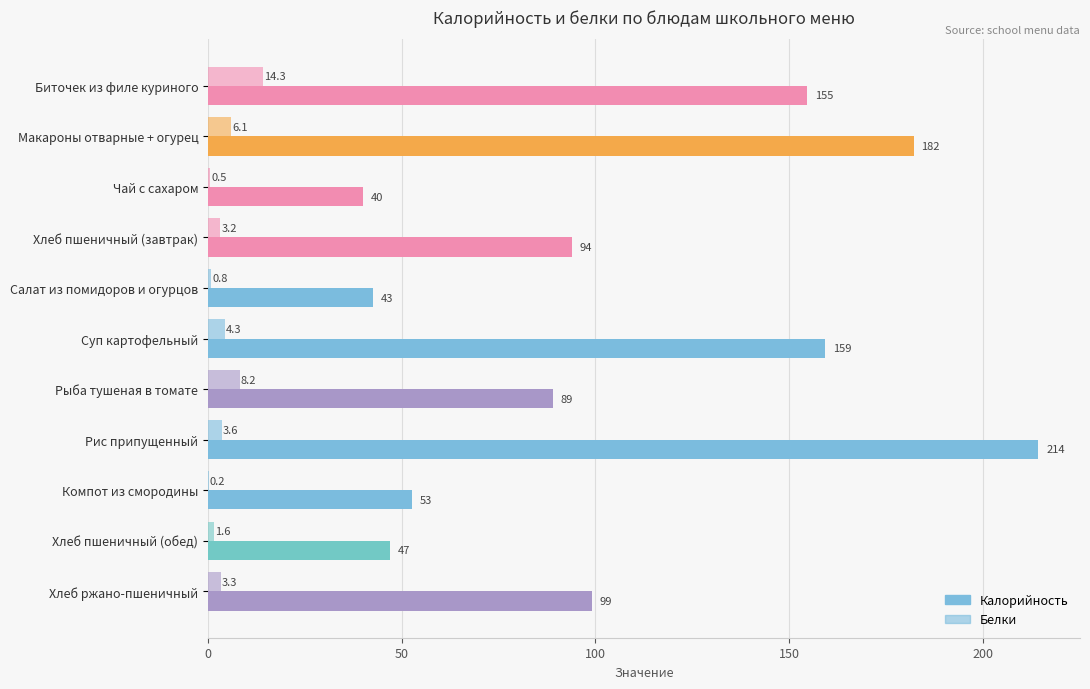

How many categories are shown in the chart?

11